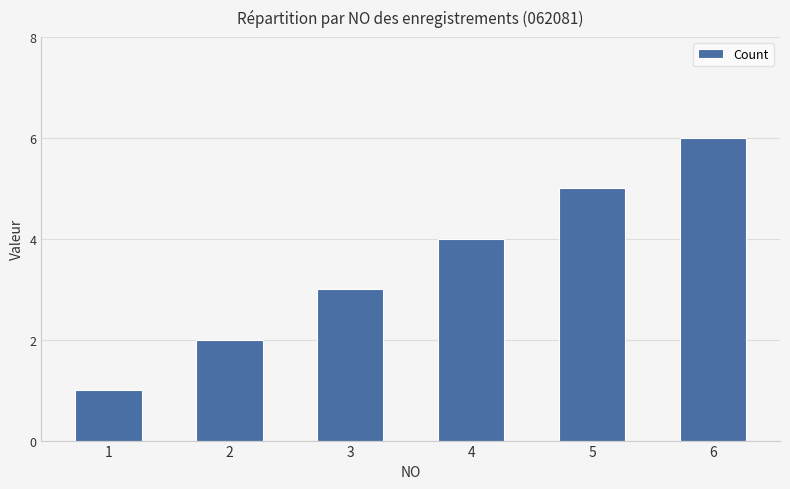

True or false: the data shows 3 at 3.

True